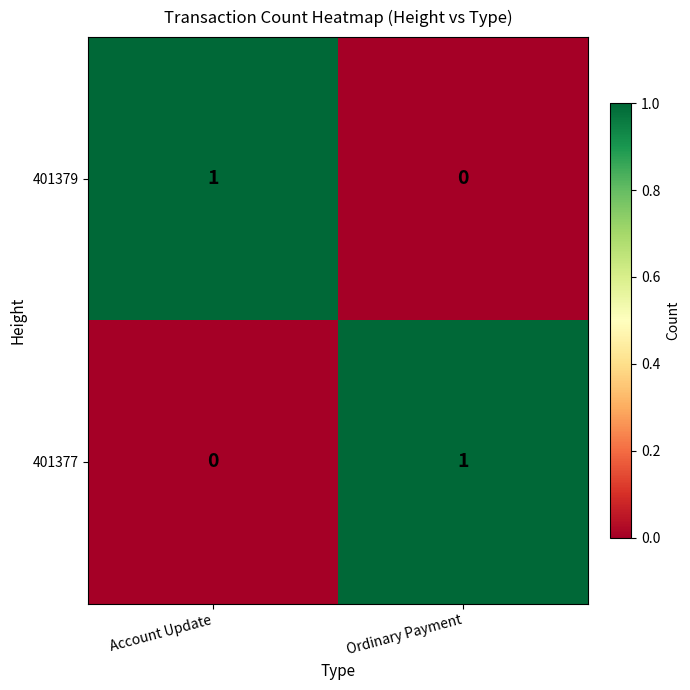

The value of 401377 at Ordinary Payment is 0. True or false?

False